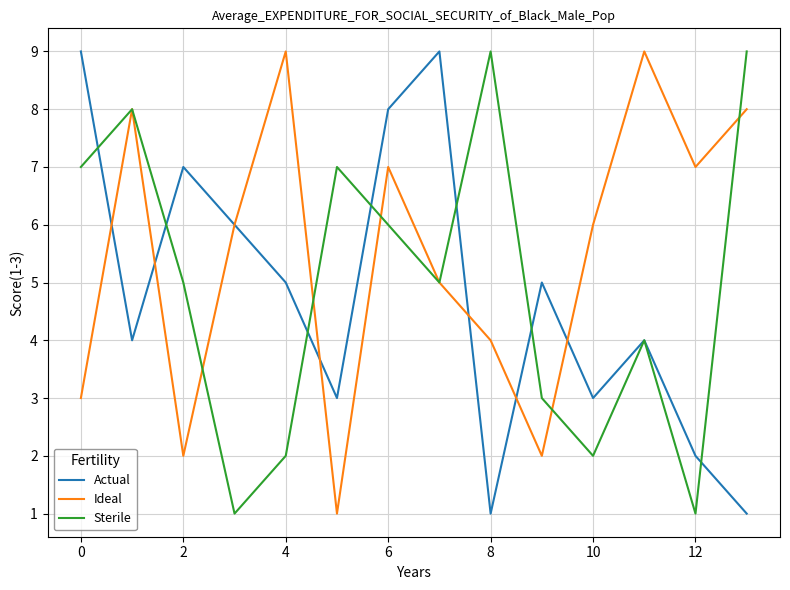

What is the sum of all Sterile values?

69